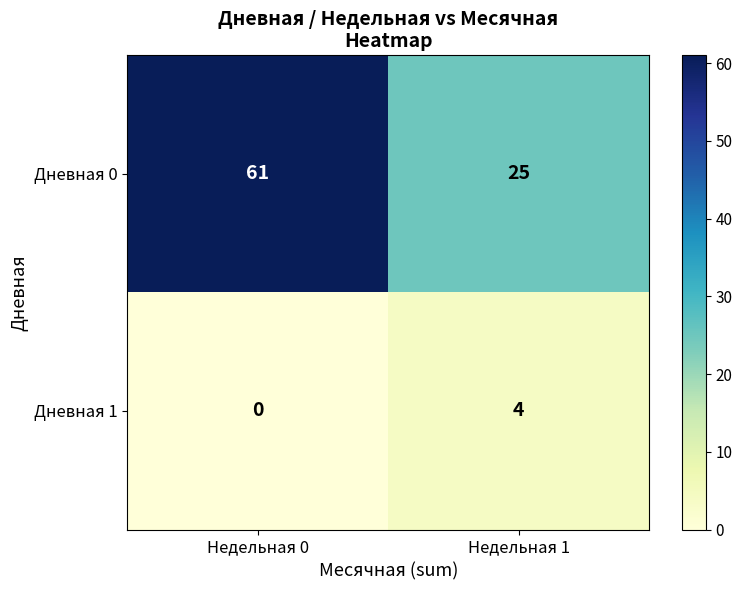

Rank the series by their average value, from highest to lowest.

Дневная 0, Дневная 1